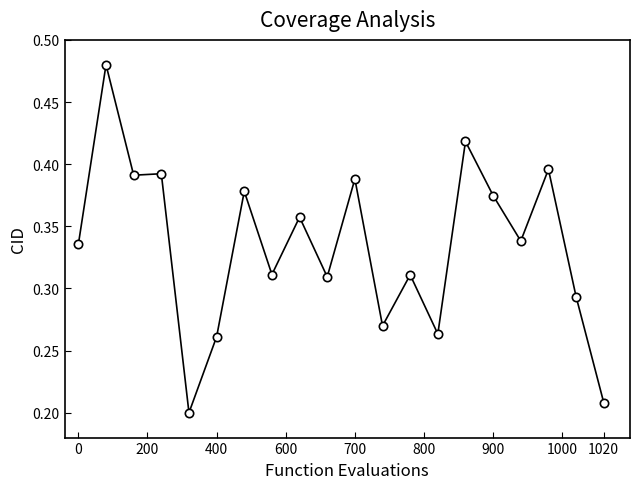

What is the sum of all values?

6.7